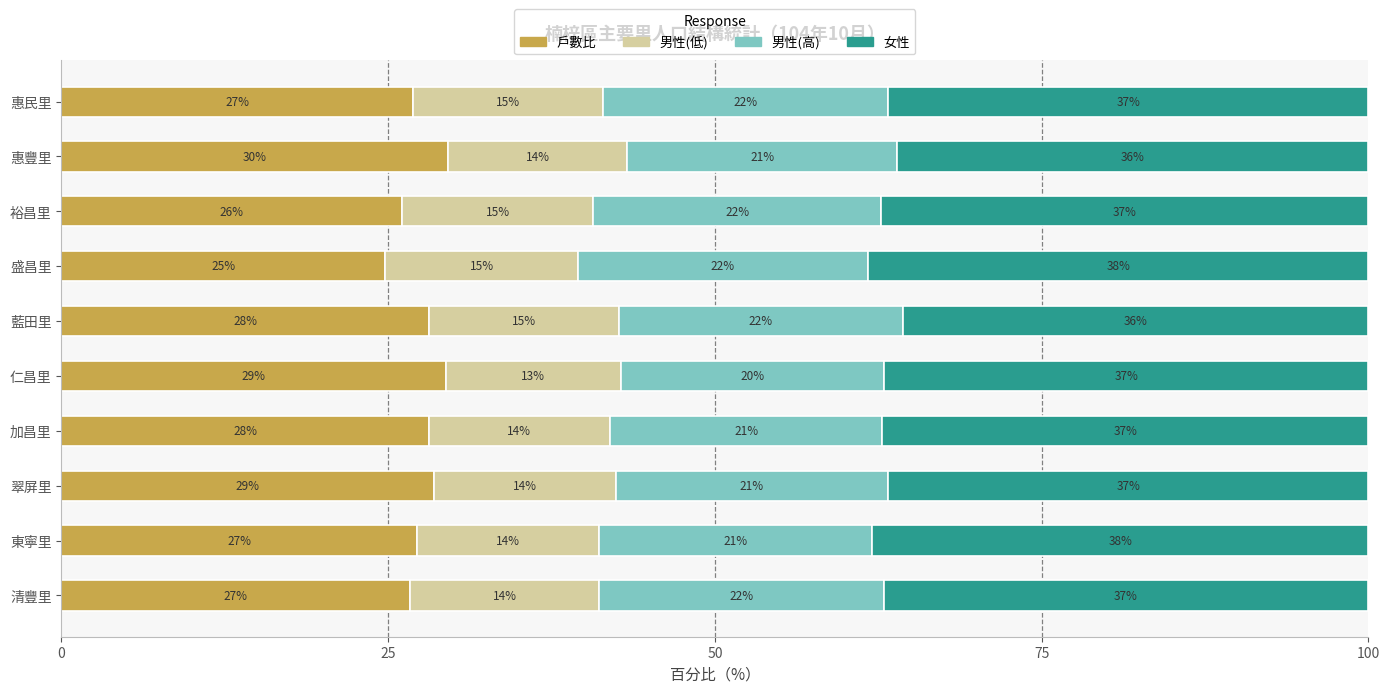

What is the lowest value of the 戶數比 series?

24.8